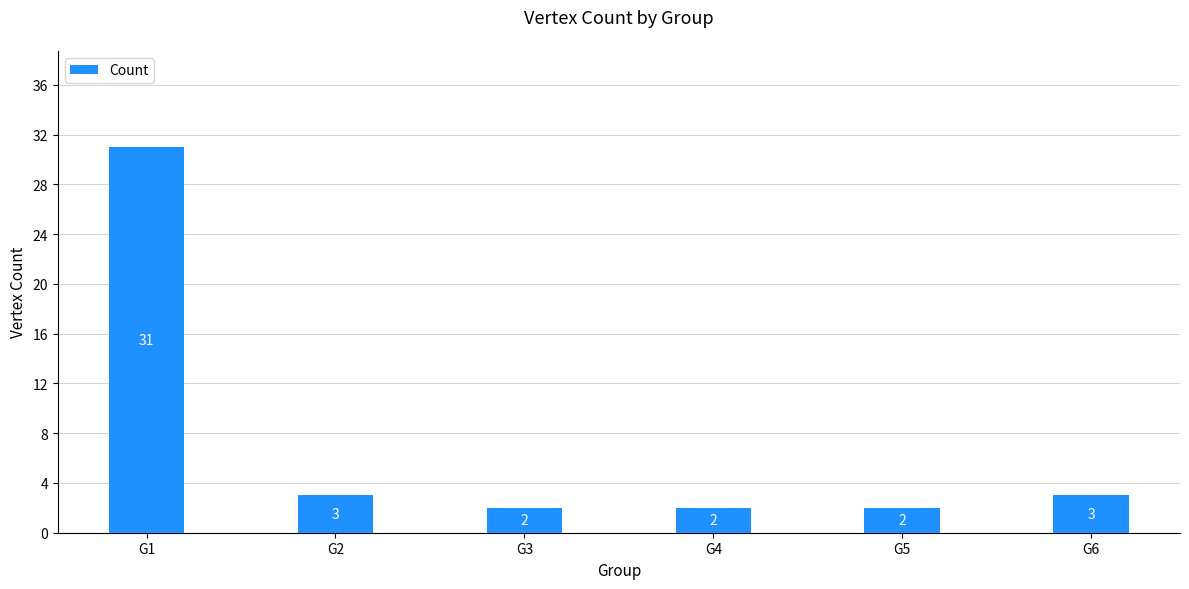

Which label corresponds to the largest value in the chart?

G1